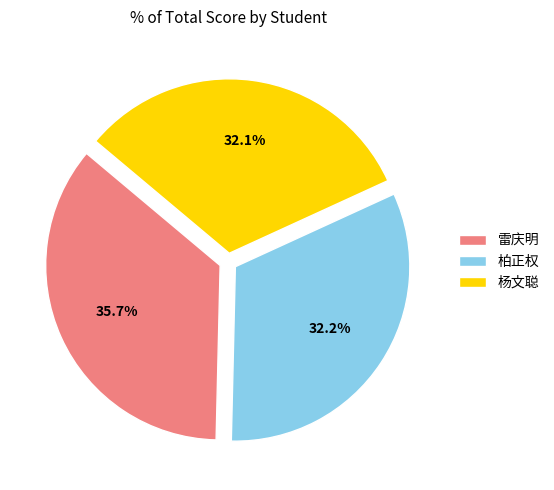

To the nearest percent, what portion does 杨文聪 represent?

32%